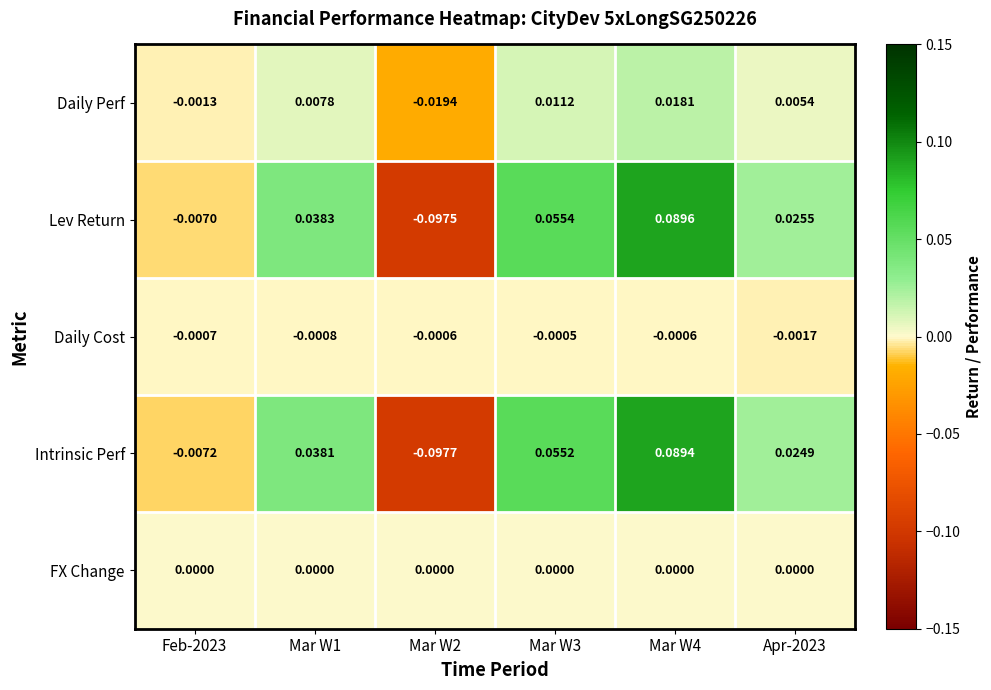

At Feb-2023, list the series in order from smallest to largest.

Intrinsic Perf, Lev Return, Daily Perf, Daily Cost, FX Change